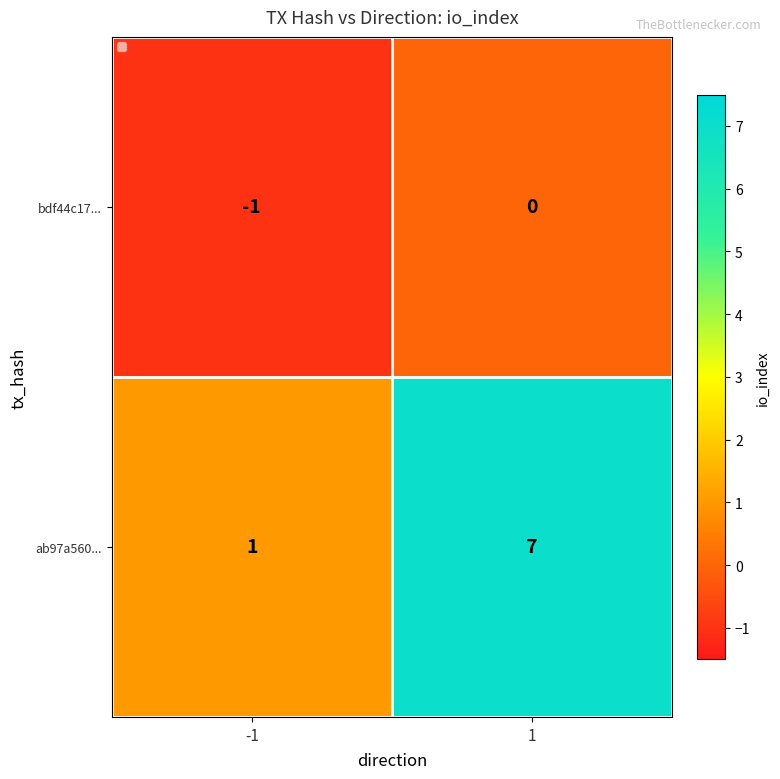

Which series has the largest total across all categories?

ab97a560...